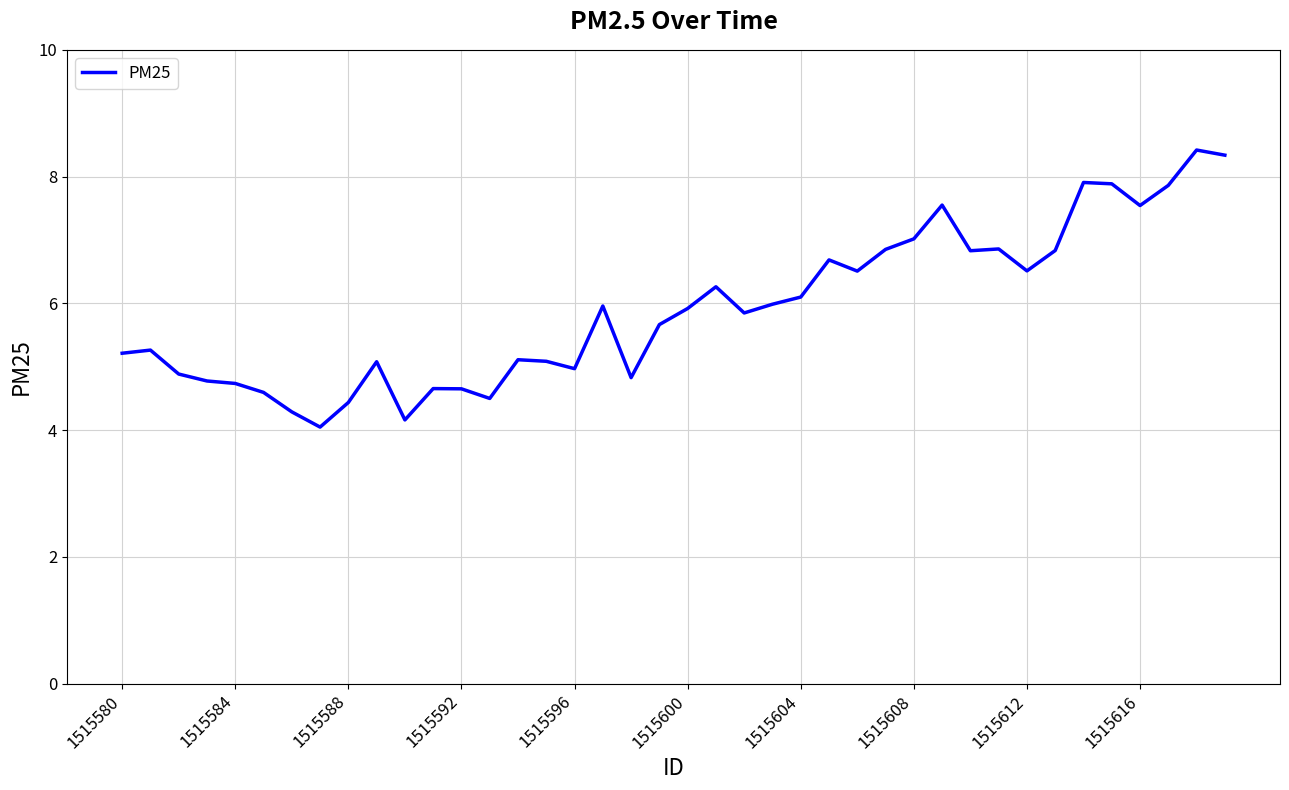

What is the minimum value shown in the chart?

4.0